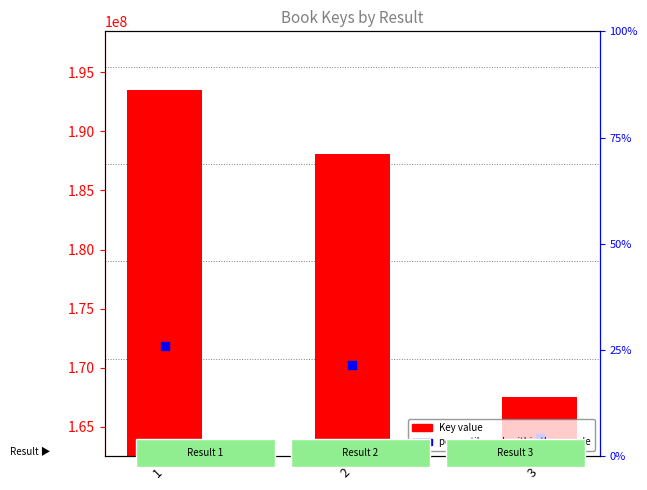

Which series has the widest spread of Y values?

Key value